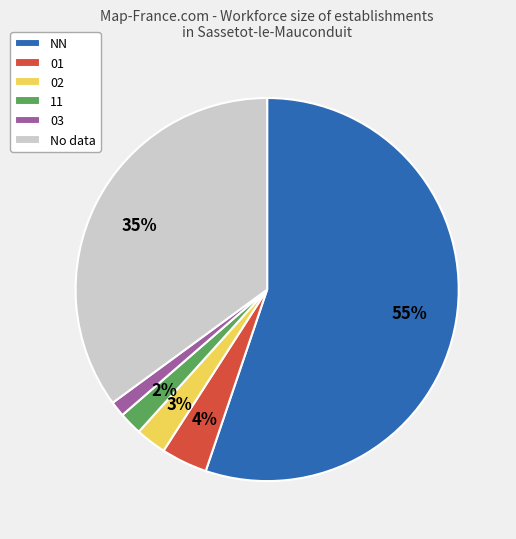

True or false: 01 accounts for 4% of the total.

True